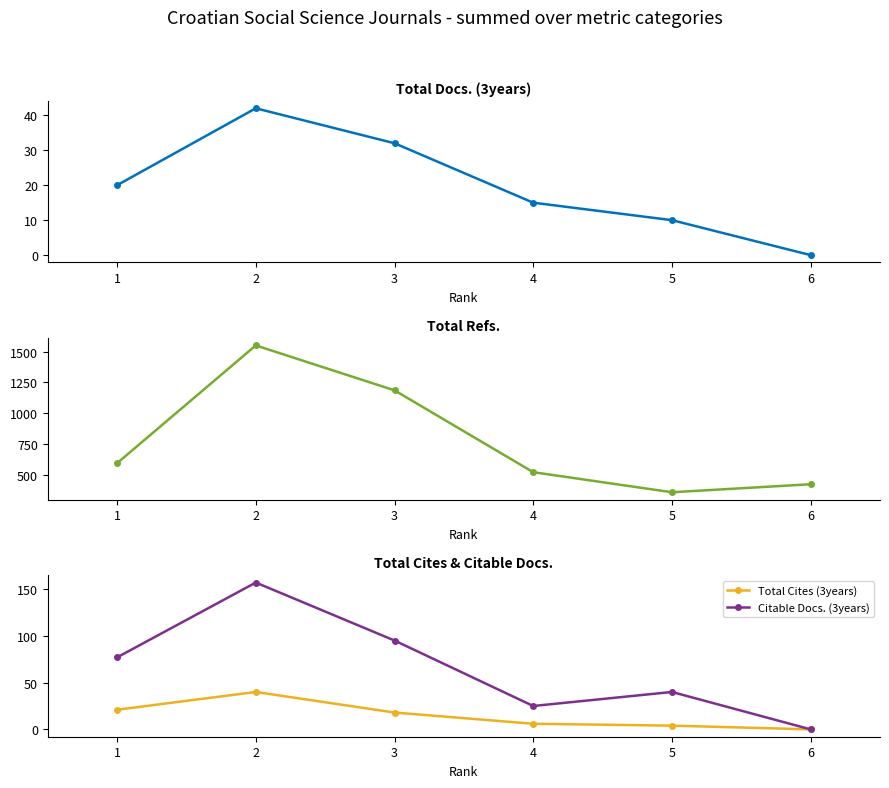

Where is the first local maximum for Total Docs. (3years)?

2